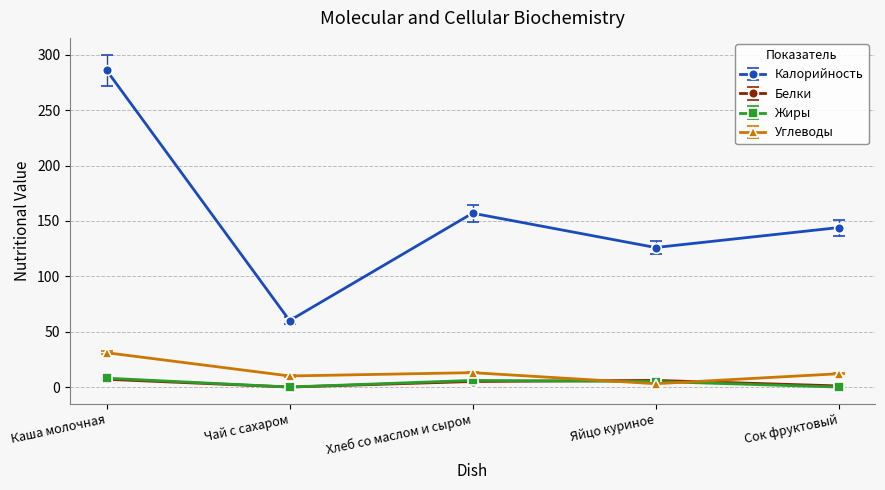

Is it true that Калорийность equals 78.1 at Каша молочная?

False